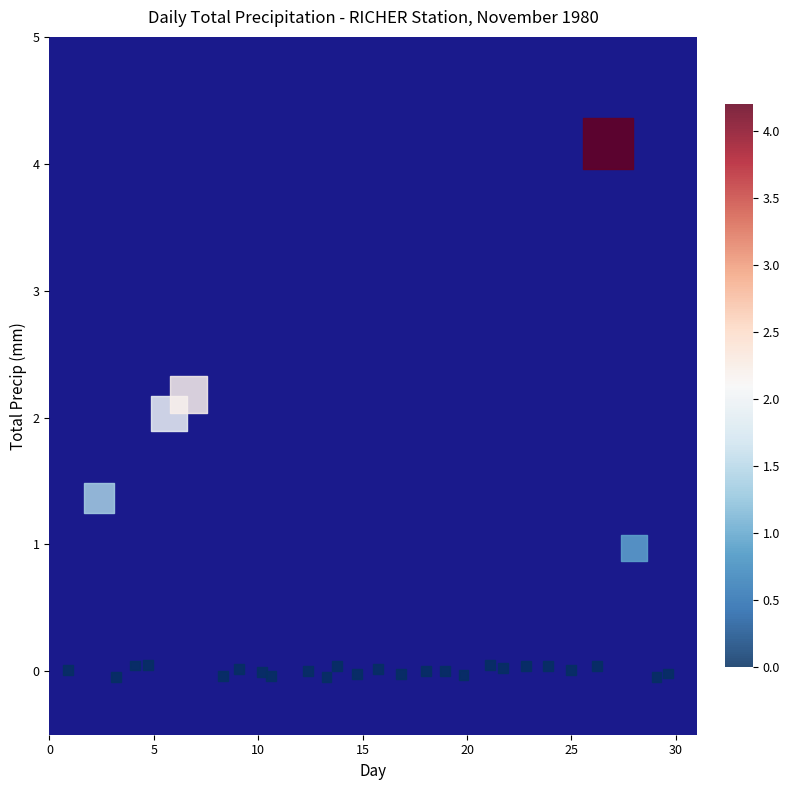

What is the range of Y values (max minus min)?

4.2